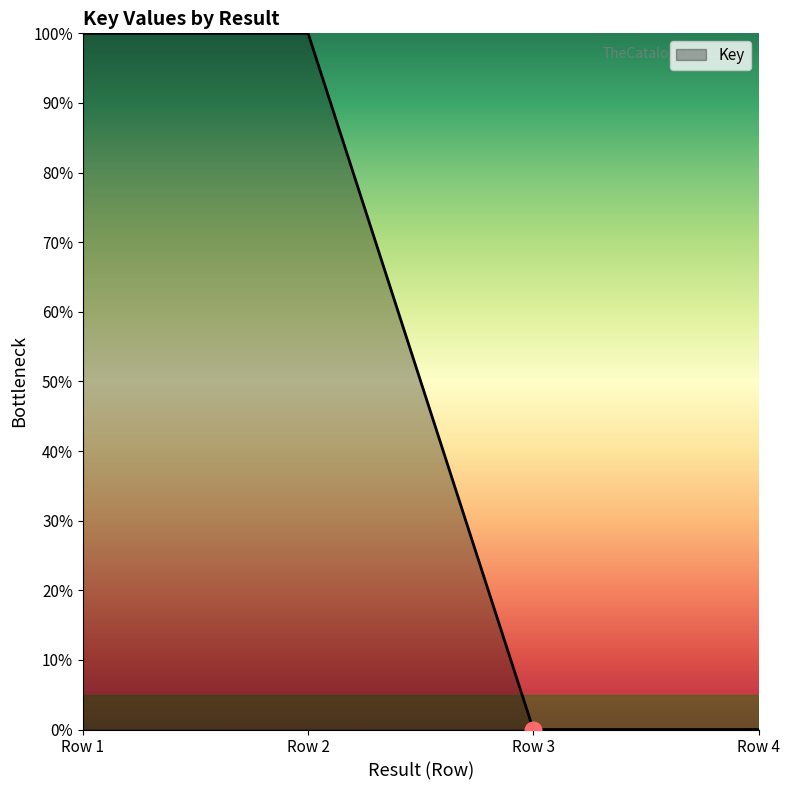

What is the change in value from Row 2 to Row 3?

-100